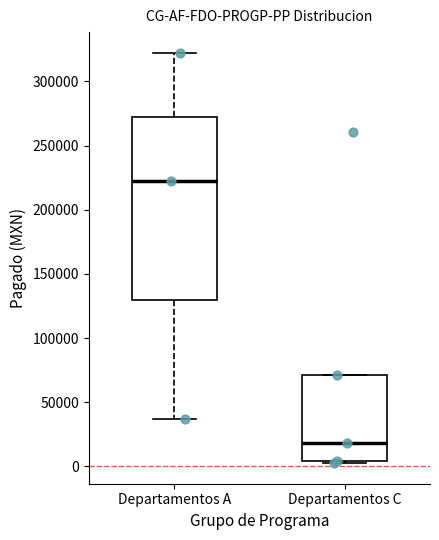

Reading left to right, transcribe this box plot: for each box, give where its median line is, the range the box spans, and where its two whiskers end, as read against the y-axis. The values are not printed on the chart, so give them approximately, as read against the axis.

Departamentos A: median 220000, box 130000 to 270000, whiskers 35000 to 320000
Departamentos C: median 20000, box 5000 to 70000, whiskers 0 to 70000